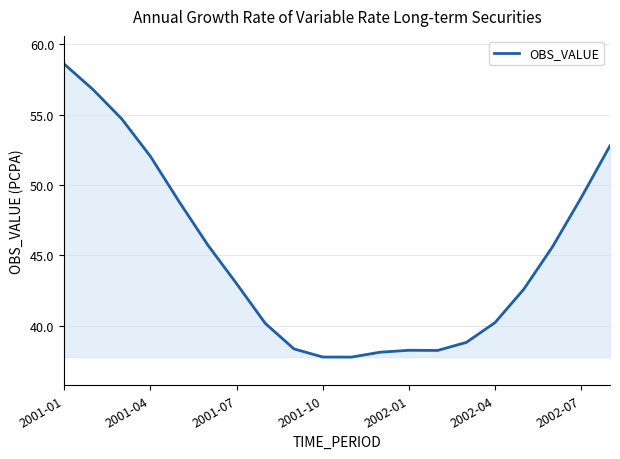

What is the minimum value shown in the chart?

37.8